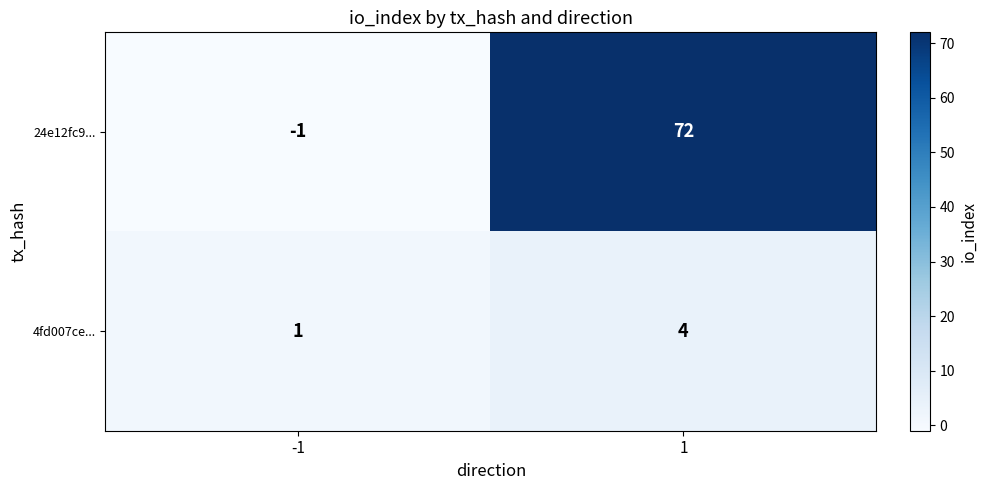

Which series has the largest range (max minus min)?

24e12fc9...